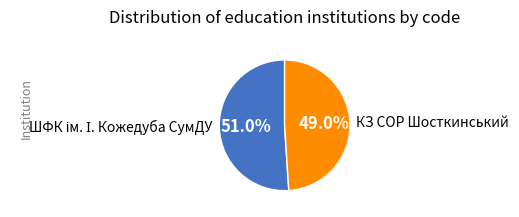

Is there any slice that represents more than half of the pie?

Yes